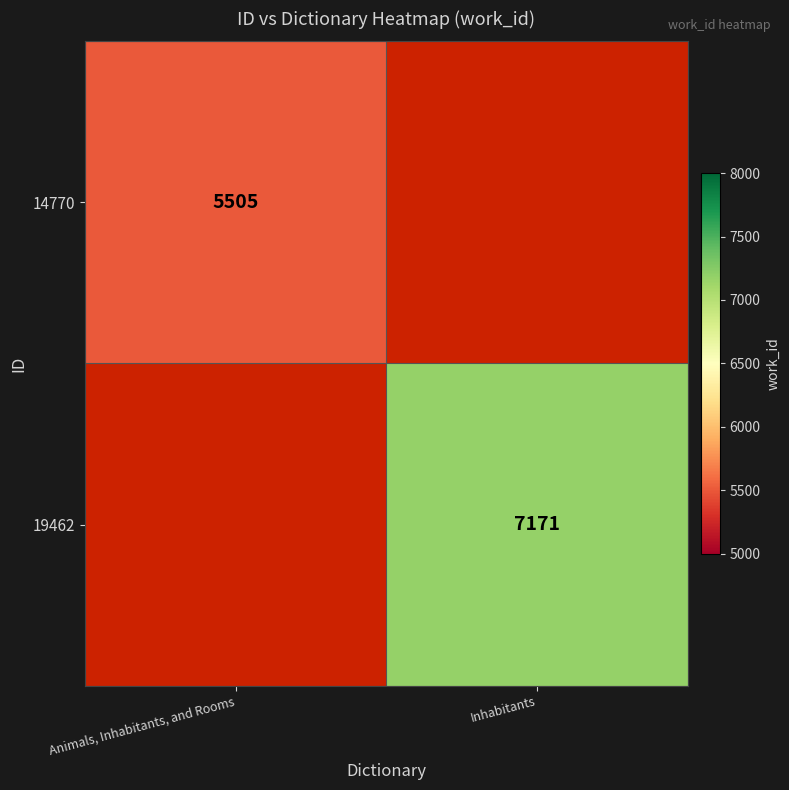

The value of 14770 at Animals, Inhabitants, and Rooms is 2604. True or false?

False